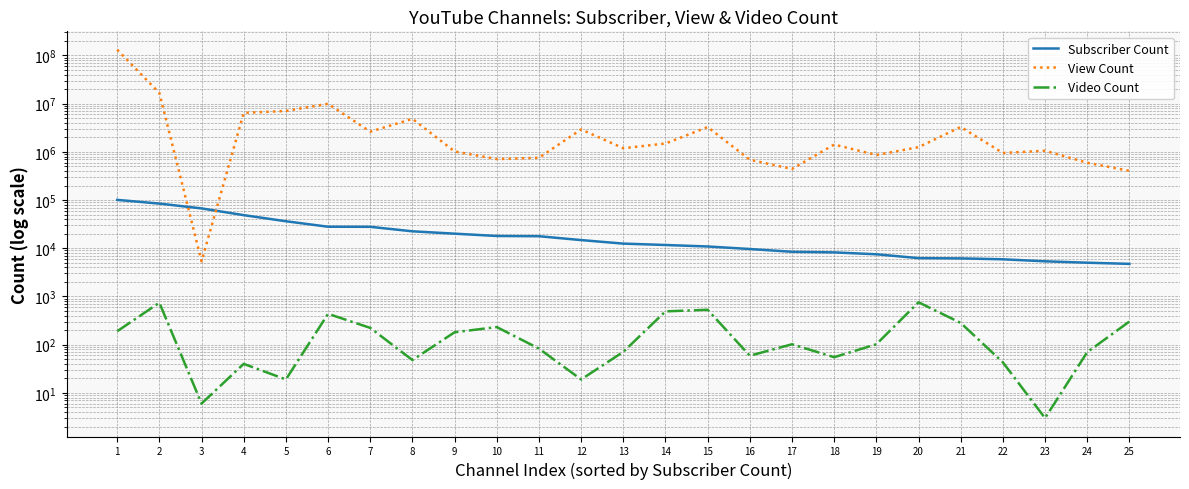

Count the number of data series in this chart.

3